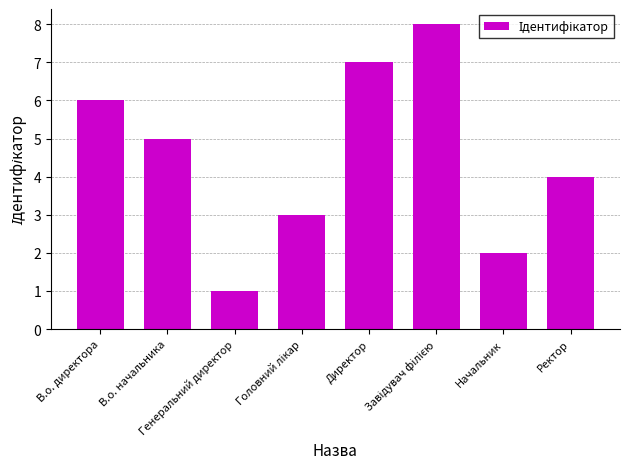

True or false: the data shows 0 at Генеральний директор.

False